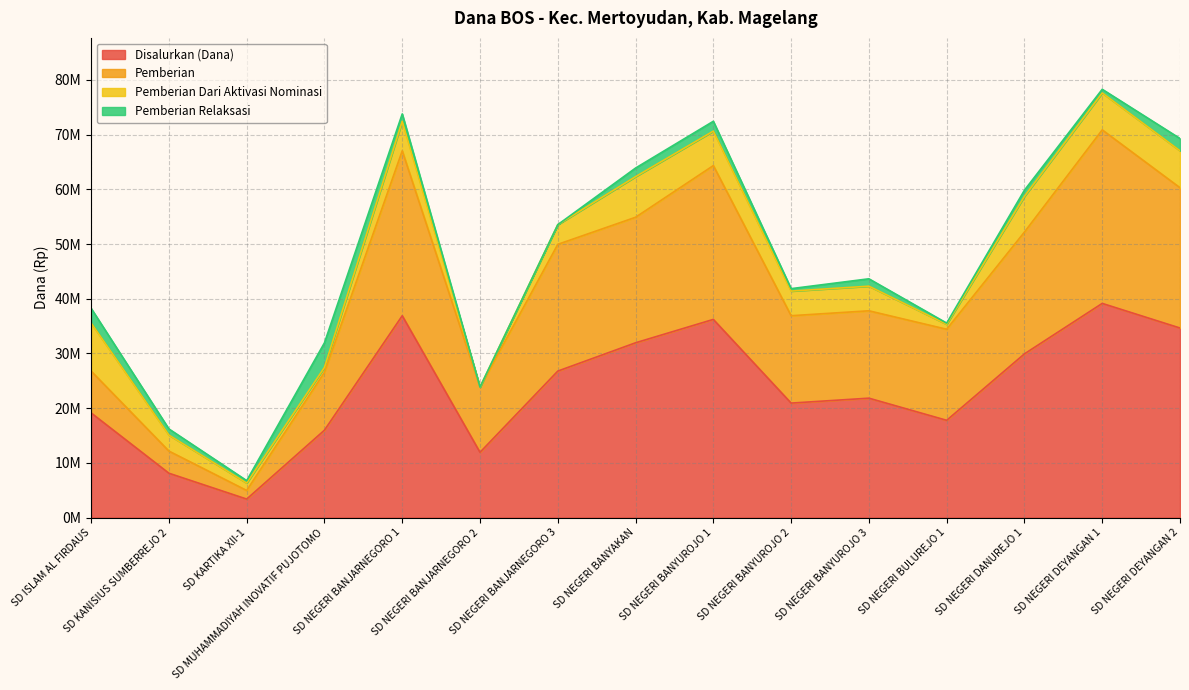

Between SD NEGERI BANYUROJO 3 and SD NEGERI BANYUROJO 1, which is larger?

SD NEGERI BANYUROJO 1